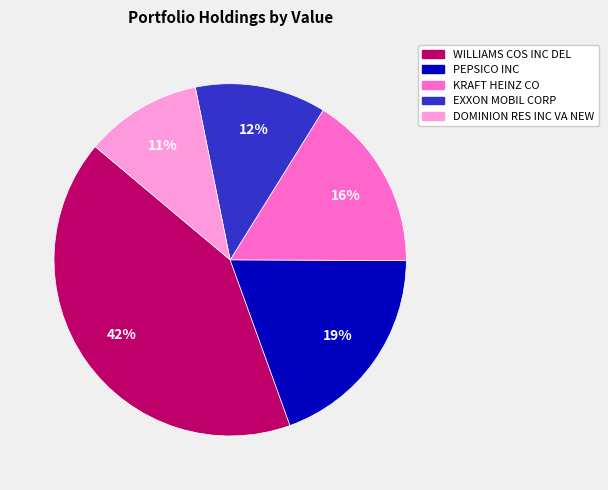

Does any single category account for the majority?

No